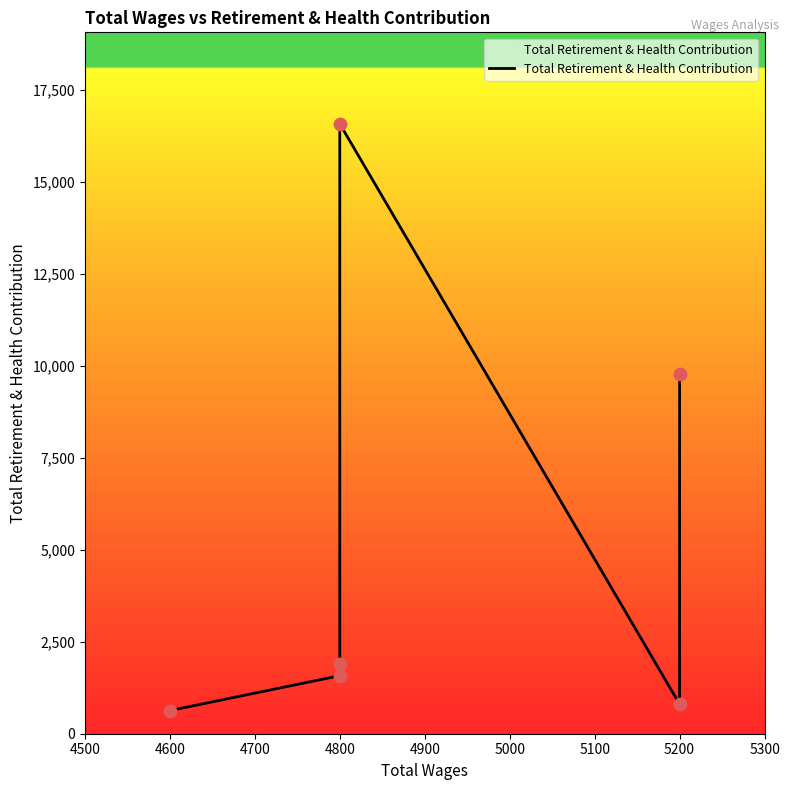

Which has a higher value, 4800 or 5200?

4800